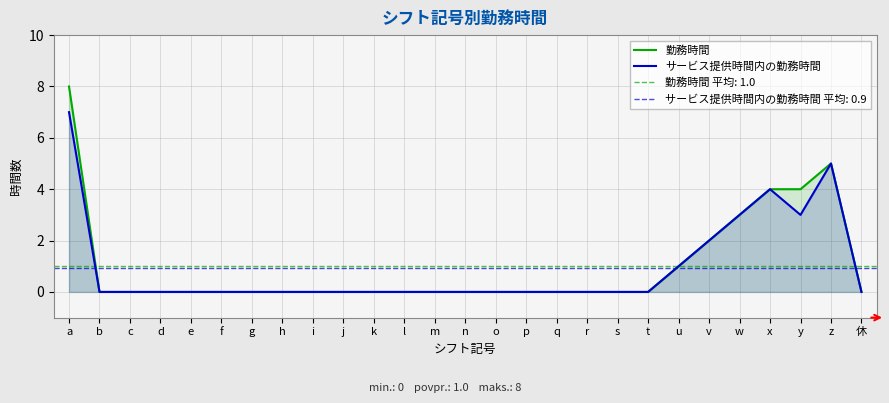

Reading right to left, list all the values displayed in this chart.

勤務時間: 休=0	z=5	y=4	x=4	w=3	v=2	u=1	t=0	s=0	r=0	q=0	p=0	o=0	n=0	m=0	l=0	k=0	j=0	i=0	h=0	g=0	f=0	e=0	d=0	c=0	b=0	a=8
サービス提供時間内の勤務時間: 休=0	z=5	y=3	x=4	w=3	v=2	u=1	t=0	s=0	r=0	q=0	p=0	o=0	n=0	m=0	l=0	k=0	j=0	i=0	h=0	g=0	f=0	e=0	d=0	c=0	b=0	a=7